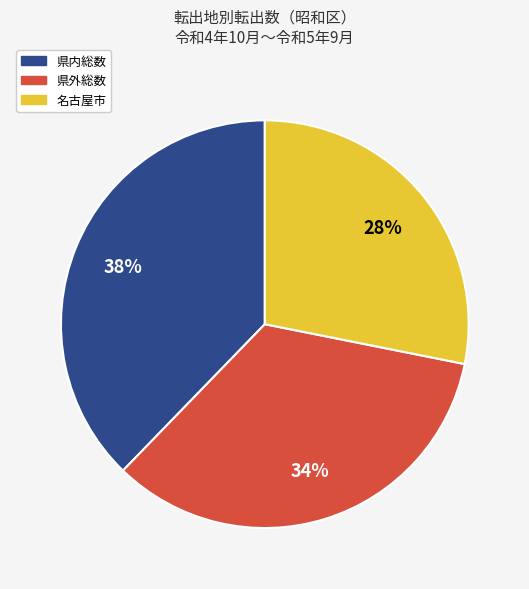

Rank the categories by value from highest to lowest.

県内総数, 県外総数, 名古屋市